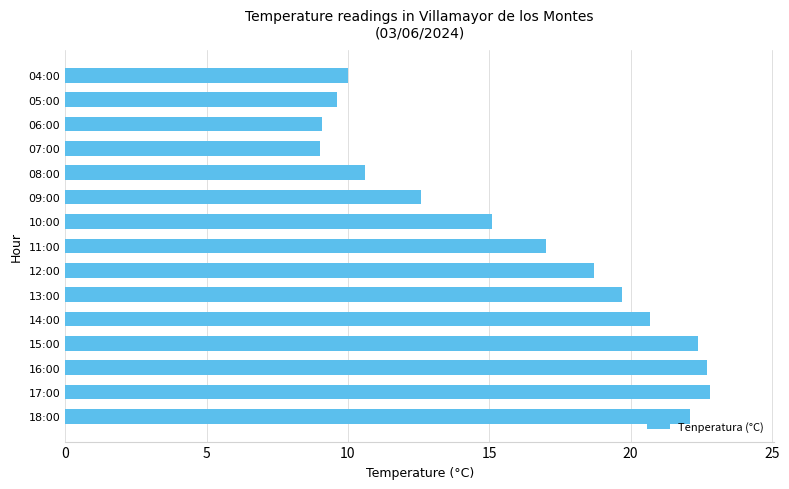

What is the greatest value displayed?

22.8